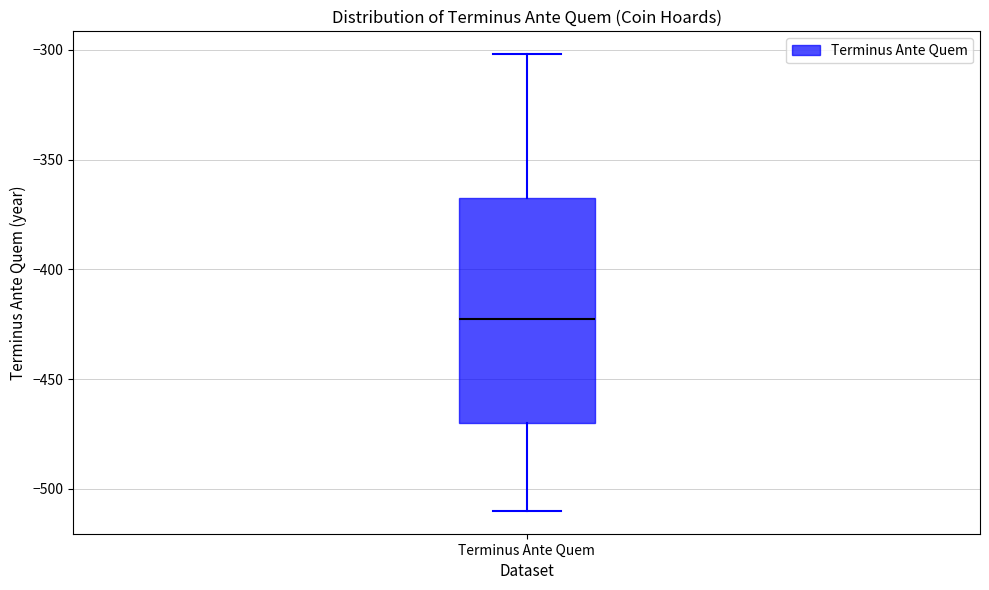

Read this box plot against the y-axis: the position of the median line, the range covered by the box, and the ends of both whiskers. The values are not printed on the chart, so give them approximately, as read against the axis.

median -420, box -470 to -365, whiskers -510 to -300